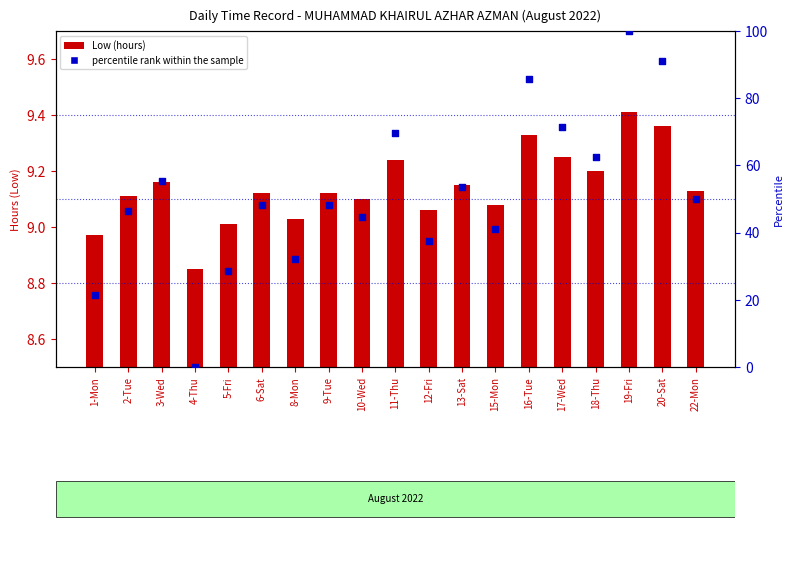

At which category is the sum across all series the highest?

19-Fri